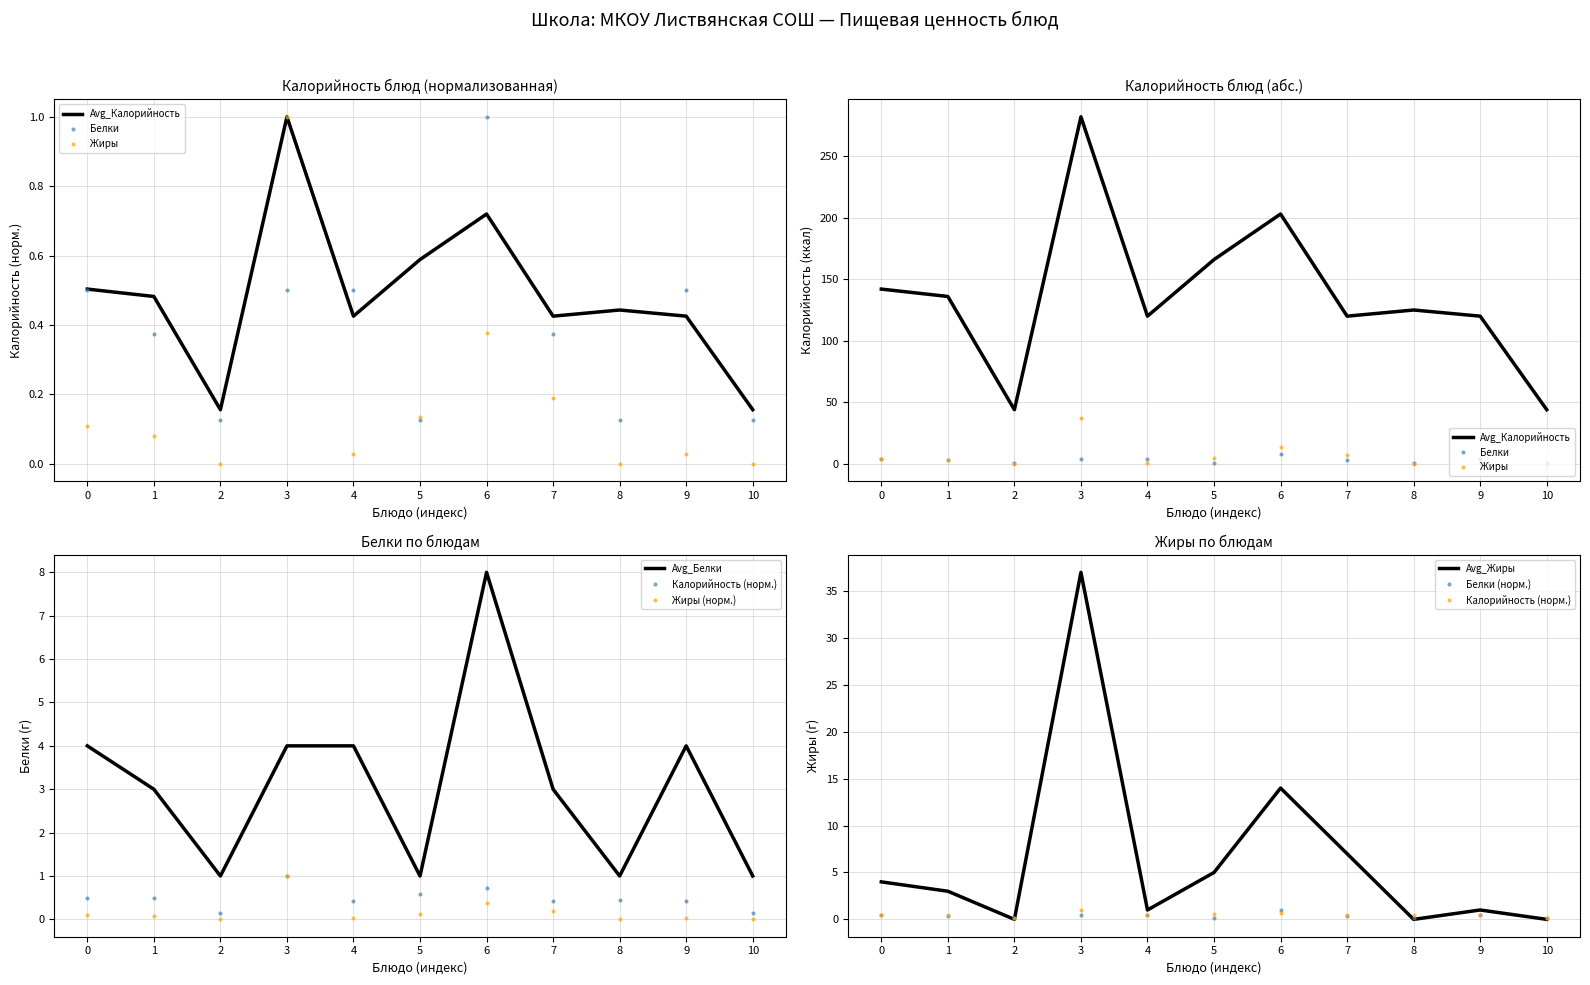

Which series ends up on top after the final intersection of Белки and Жиры?

Белки